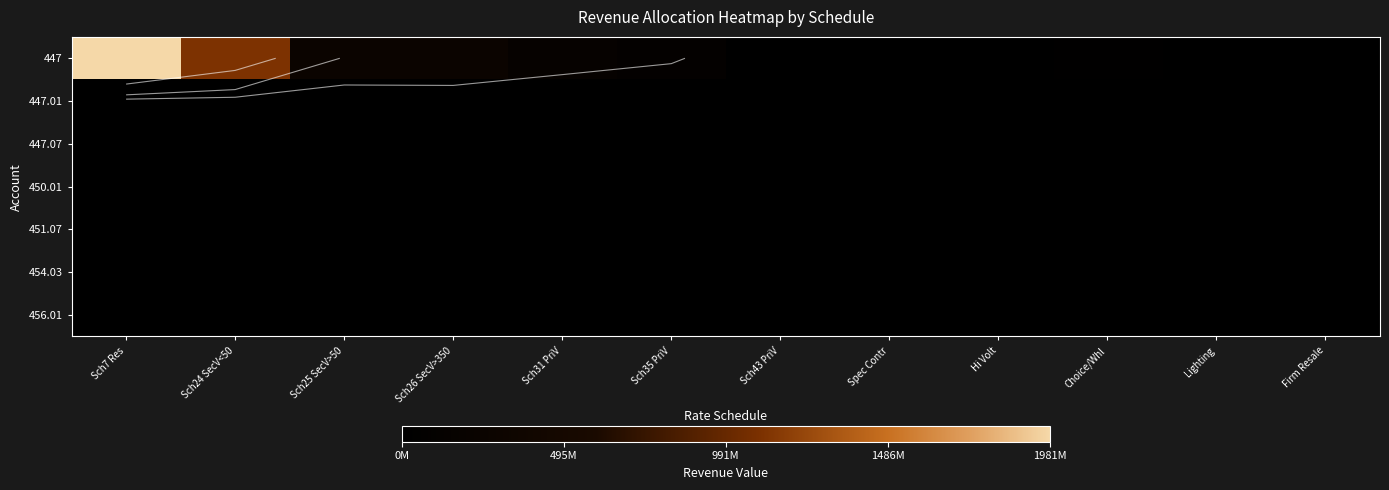

How many categories are shown in the chart?

12